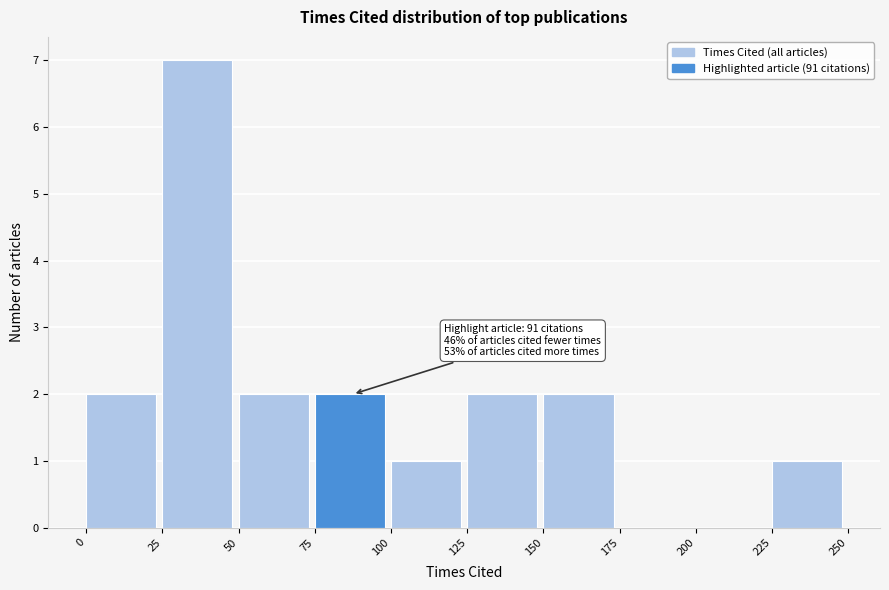

Over which range of the x-axis is the bar tallest?

25 to 50